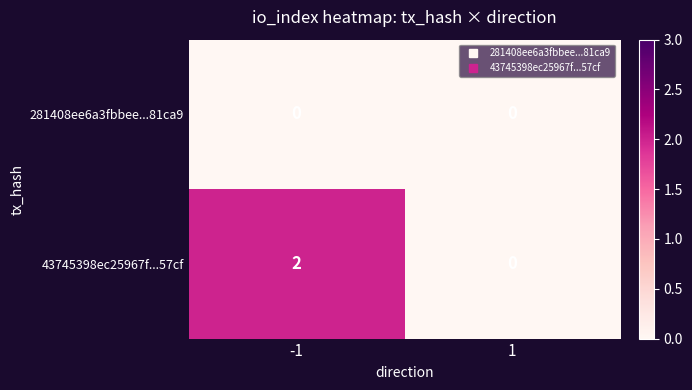

Reading left to right, what are all the values shown in this chart?

281408ee6a3fbbee...81ca9: -1=0	1=0
43745398ec25967f...57cf: -1=2	1=0